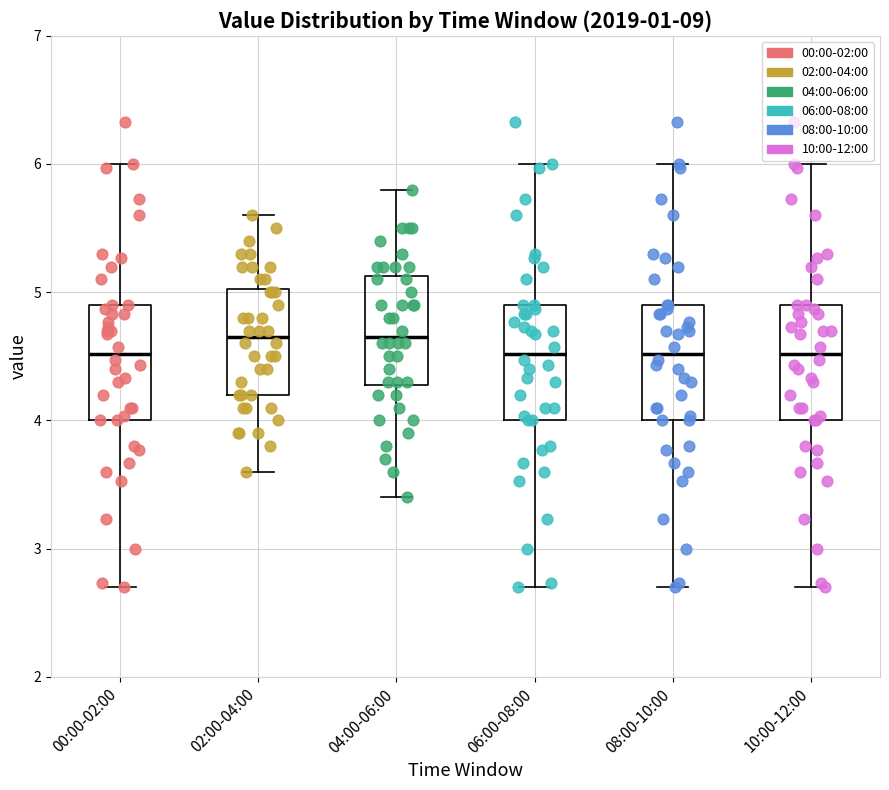

Reading left to right, transcribe this box plot: for each box, give where its median line is, the range the box spans, and where its two whiskers end, as read against the y-axis. The values are not printed on the chart, so give them approximately, as read against the axis.

00:00-02:00: median 4.5, box 4.0 to 4.9, whiskers 2.7 to 6.0
02:00-04:00: median 4.7, box 4.2 to 5.0, whiskers 3.6 to 5.6
04:00-06:00: median 4.7, box 4.3 to 5.1, whiskers 3.4 to 5.8
06:00-08:00: median 4.5, box 4.0 to 4.9, whiskers 2.7 to 6.0
08:00-10:00: median 4.5, box 4.0 to 4.9, whiskers 2.7 to 6.0
10:00-12:00: median 4.5, box 4.0 to 4.9, whiskers 2.7 to 6.0